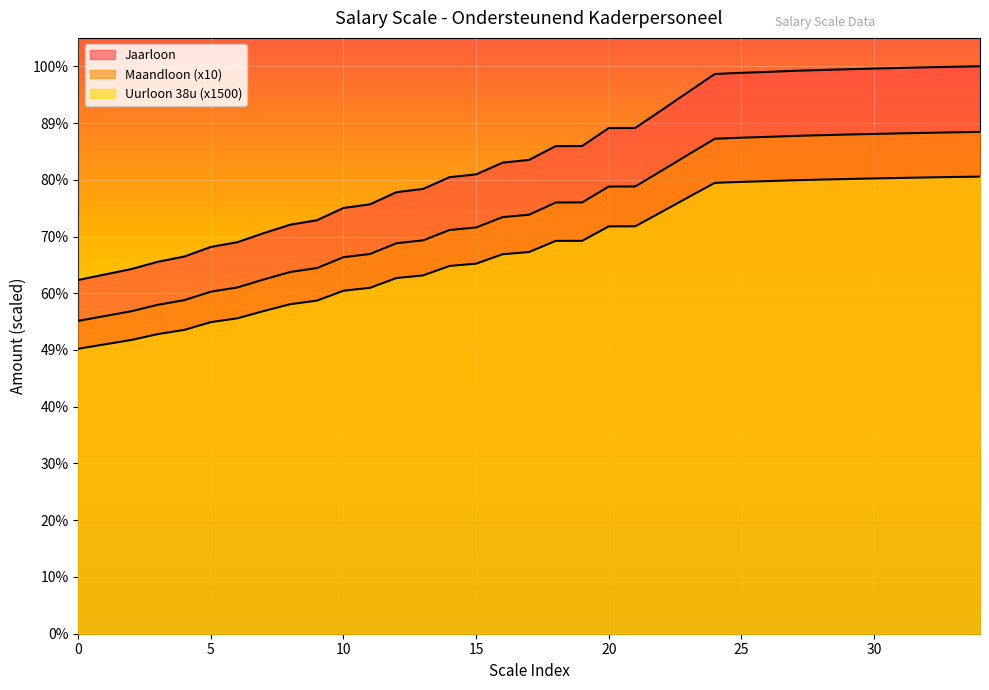

Rank the series by their average value, from highest to lowest.

Jaarloon, Maandloon, Uurloon 38u